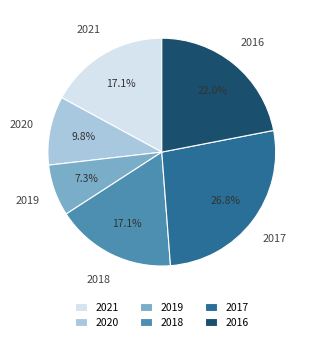

Which category has the smallest portion of the pie?

2019